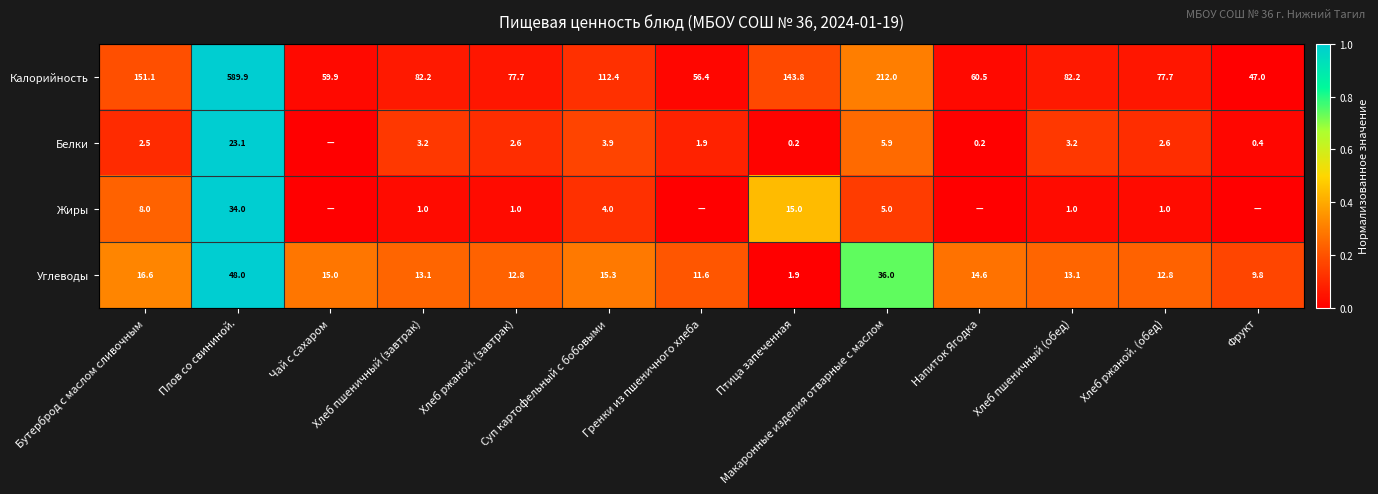

At how many categories does at least one series exceed 0?

13